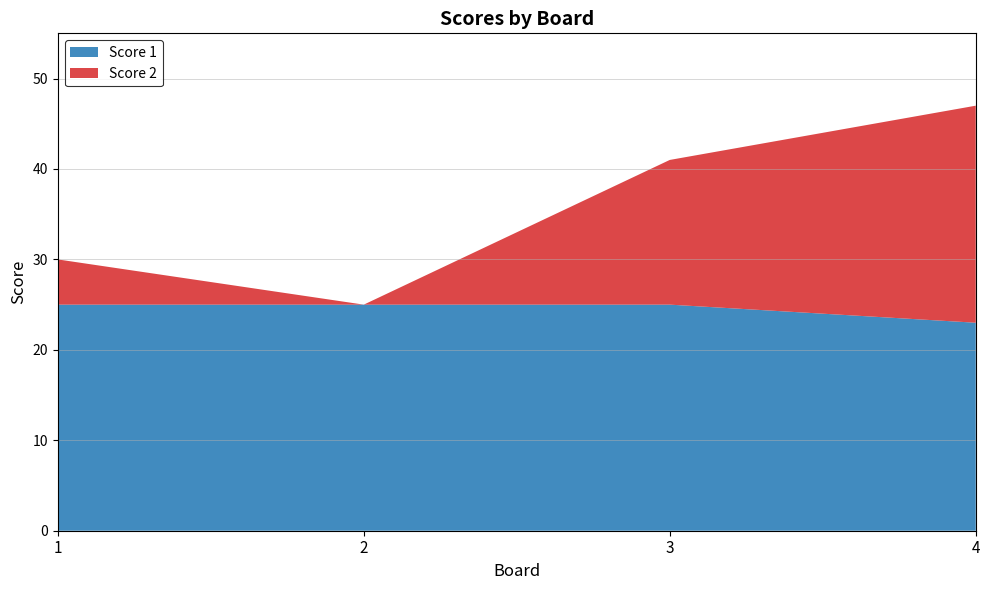

Reading right to left, extract all data points from this chart.

Score 1: 23	25	25	25
Score 2: 24	16	0	5